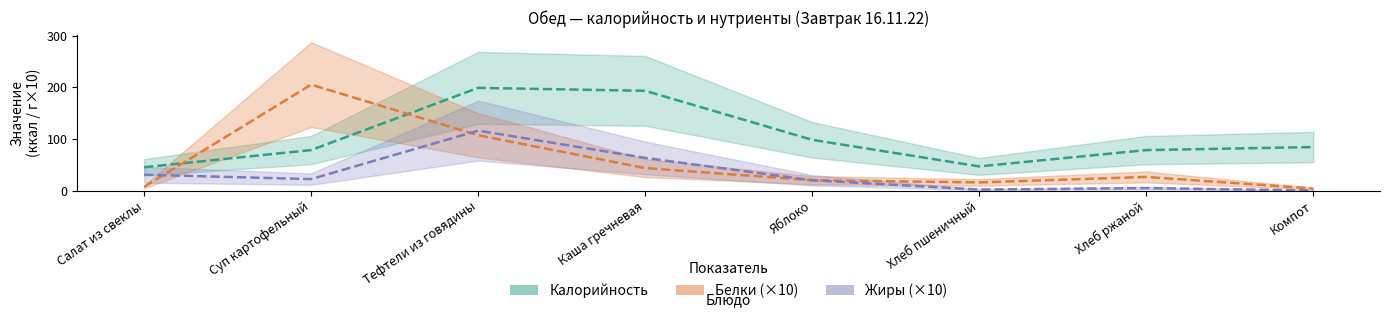

Which series changed the most between Суп картофельный and Каша гречневая?

Белки